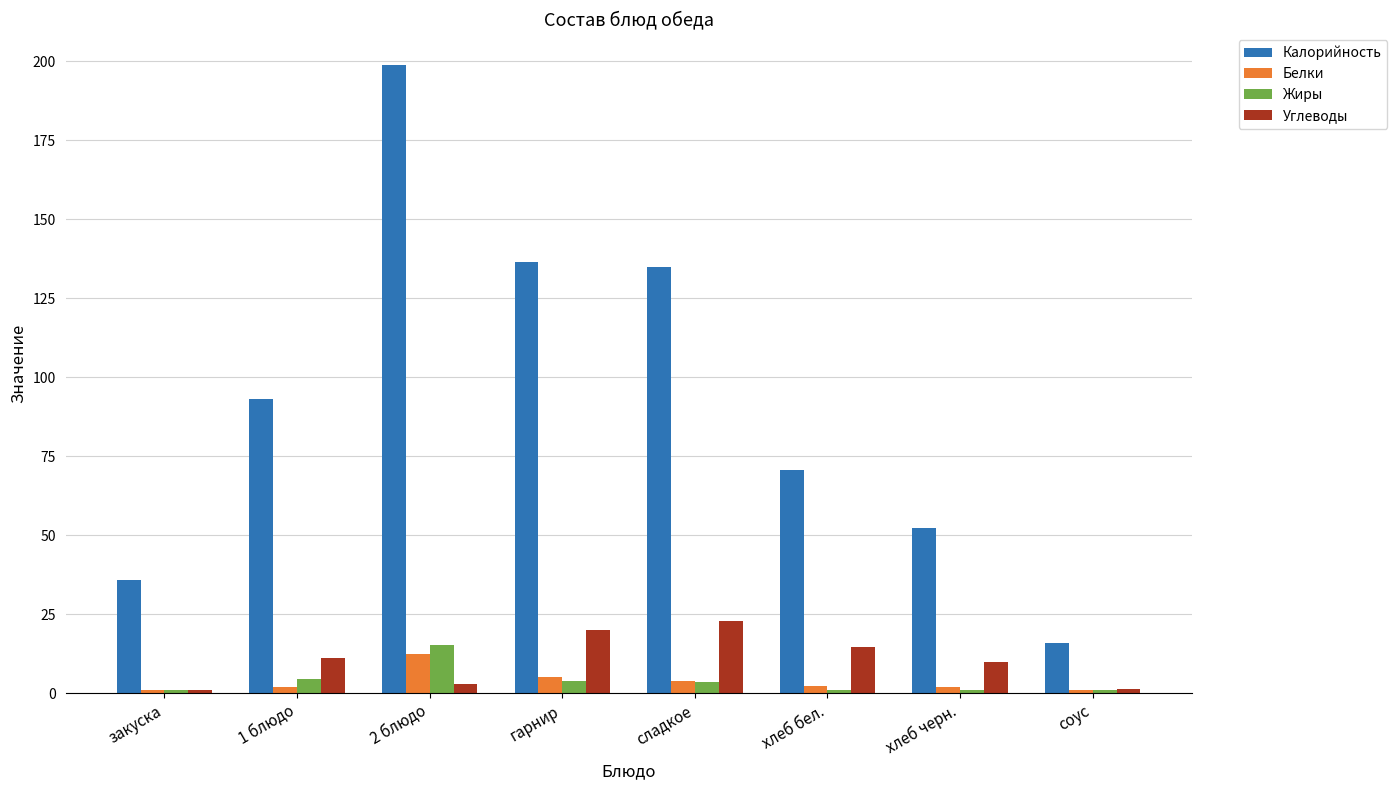

What is the maximum value shown in the chart?

198.9